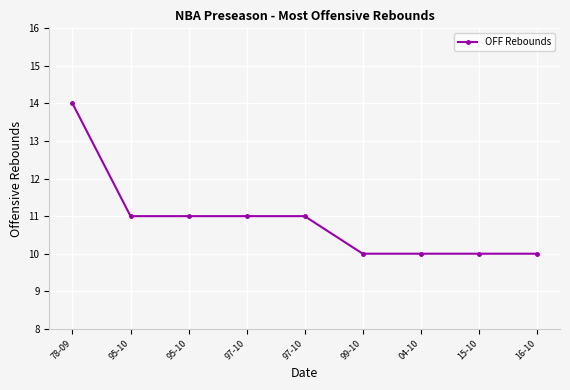

Between 95-10 and 99-10, which is larger?

95-10